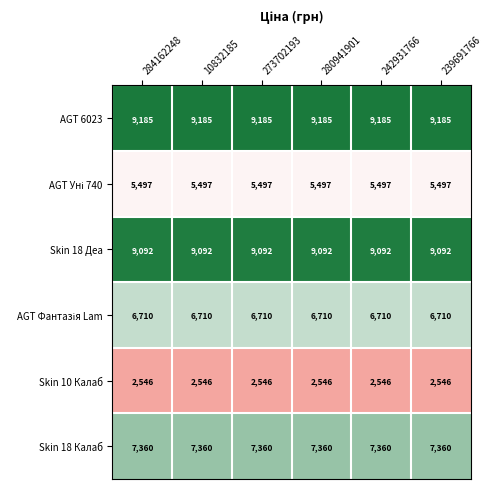

What value does the AGT 6023 series have at 242931766?

9185